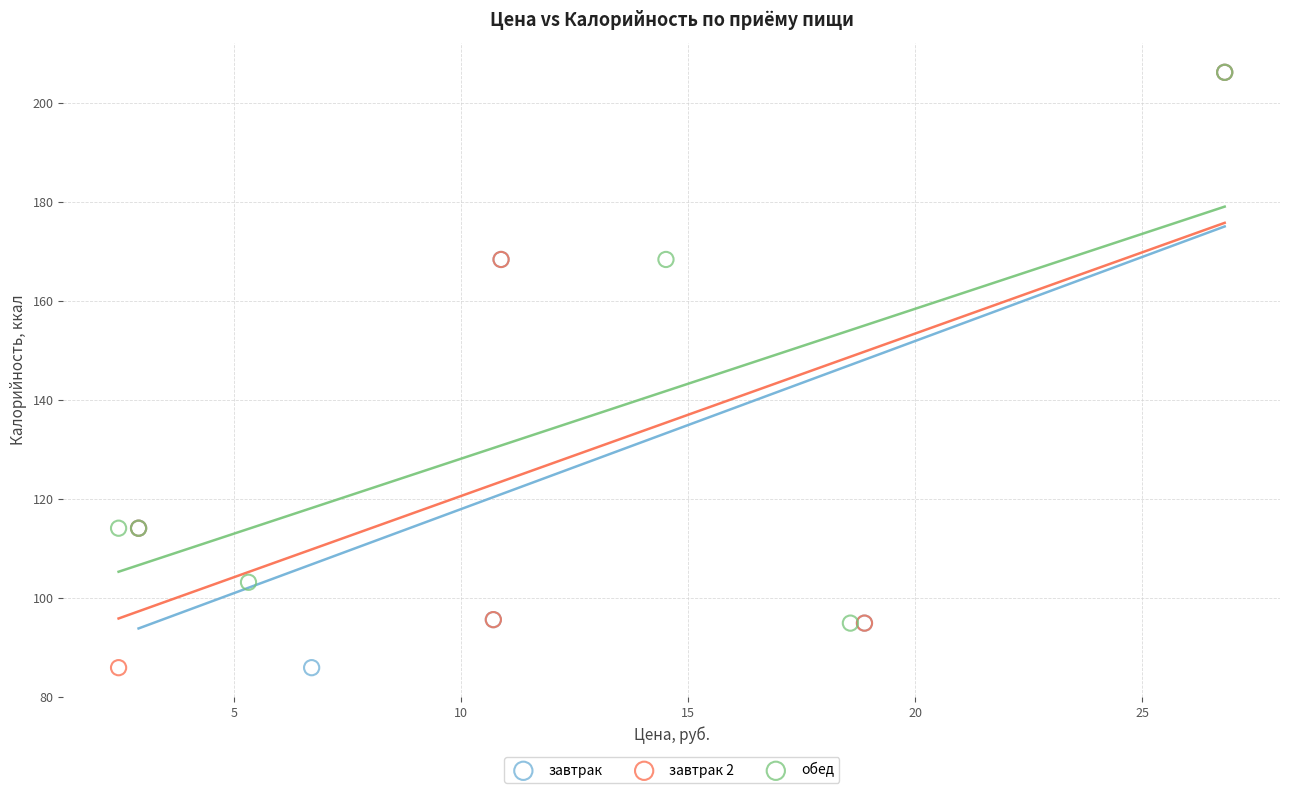

What are all the series names shown in the legend?

завтрак, завтрак 2, обед